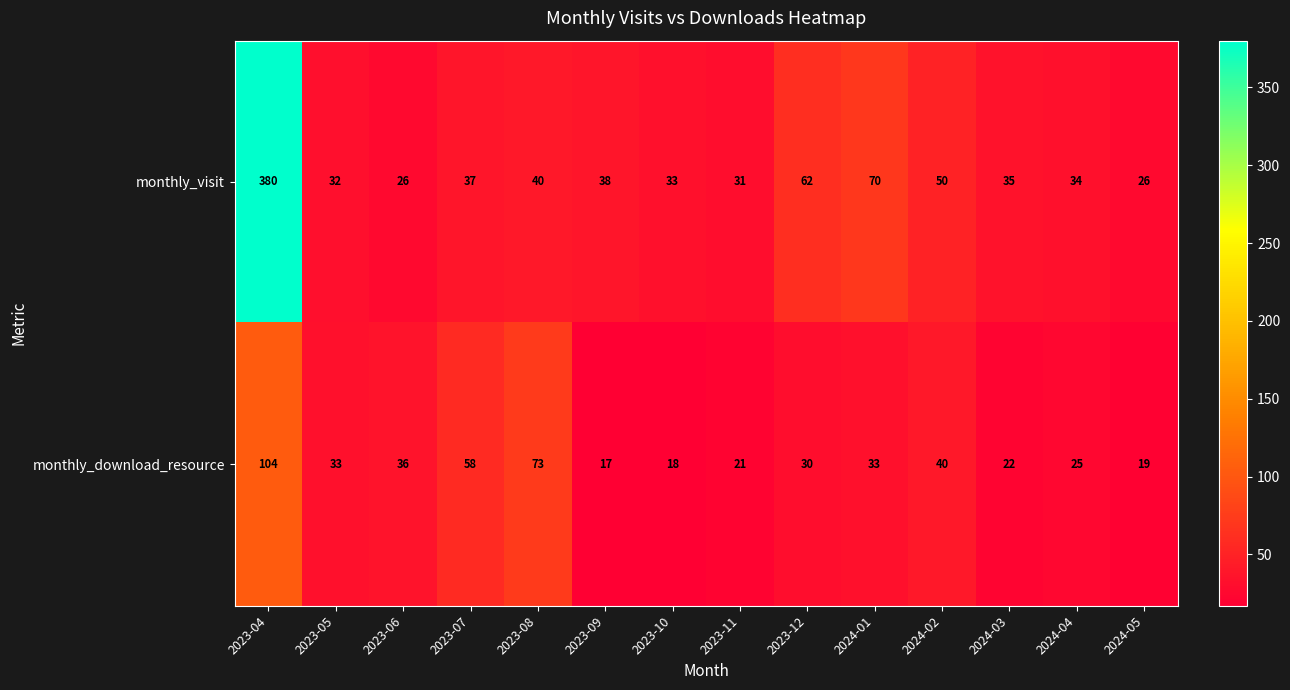

At which category does the chart reach its minimum across all series?

2023-09